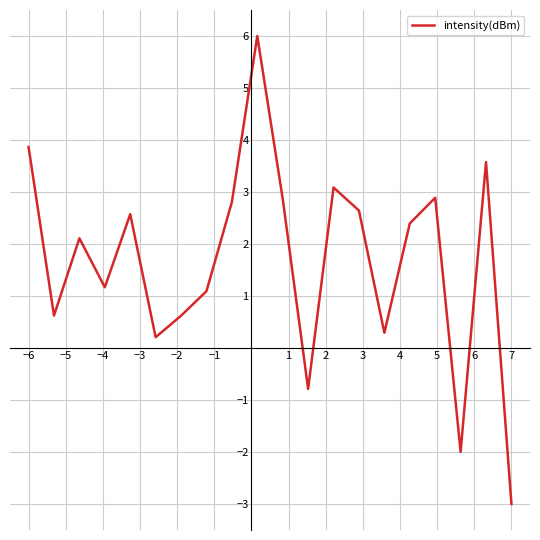

Count the number of categories in the chart.

20